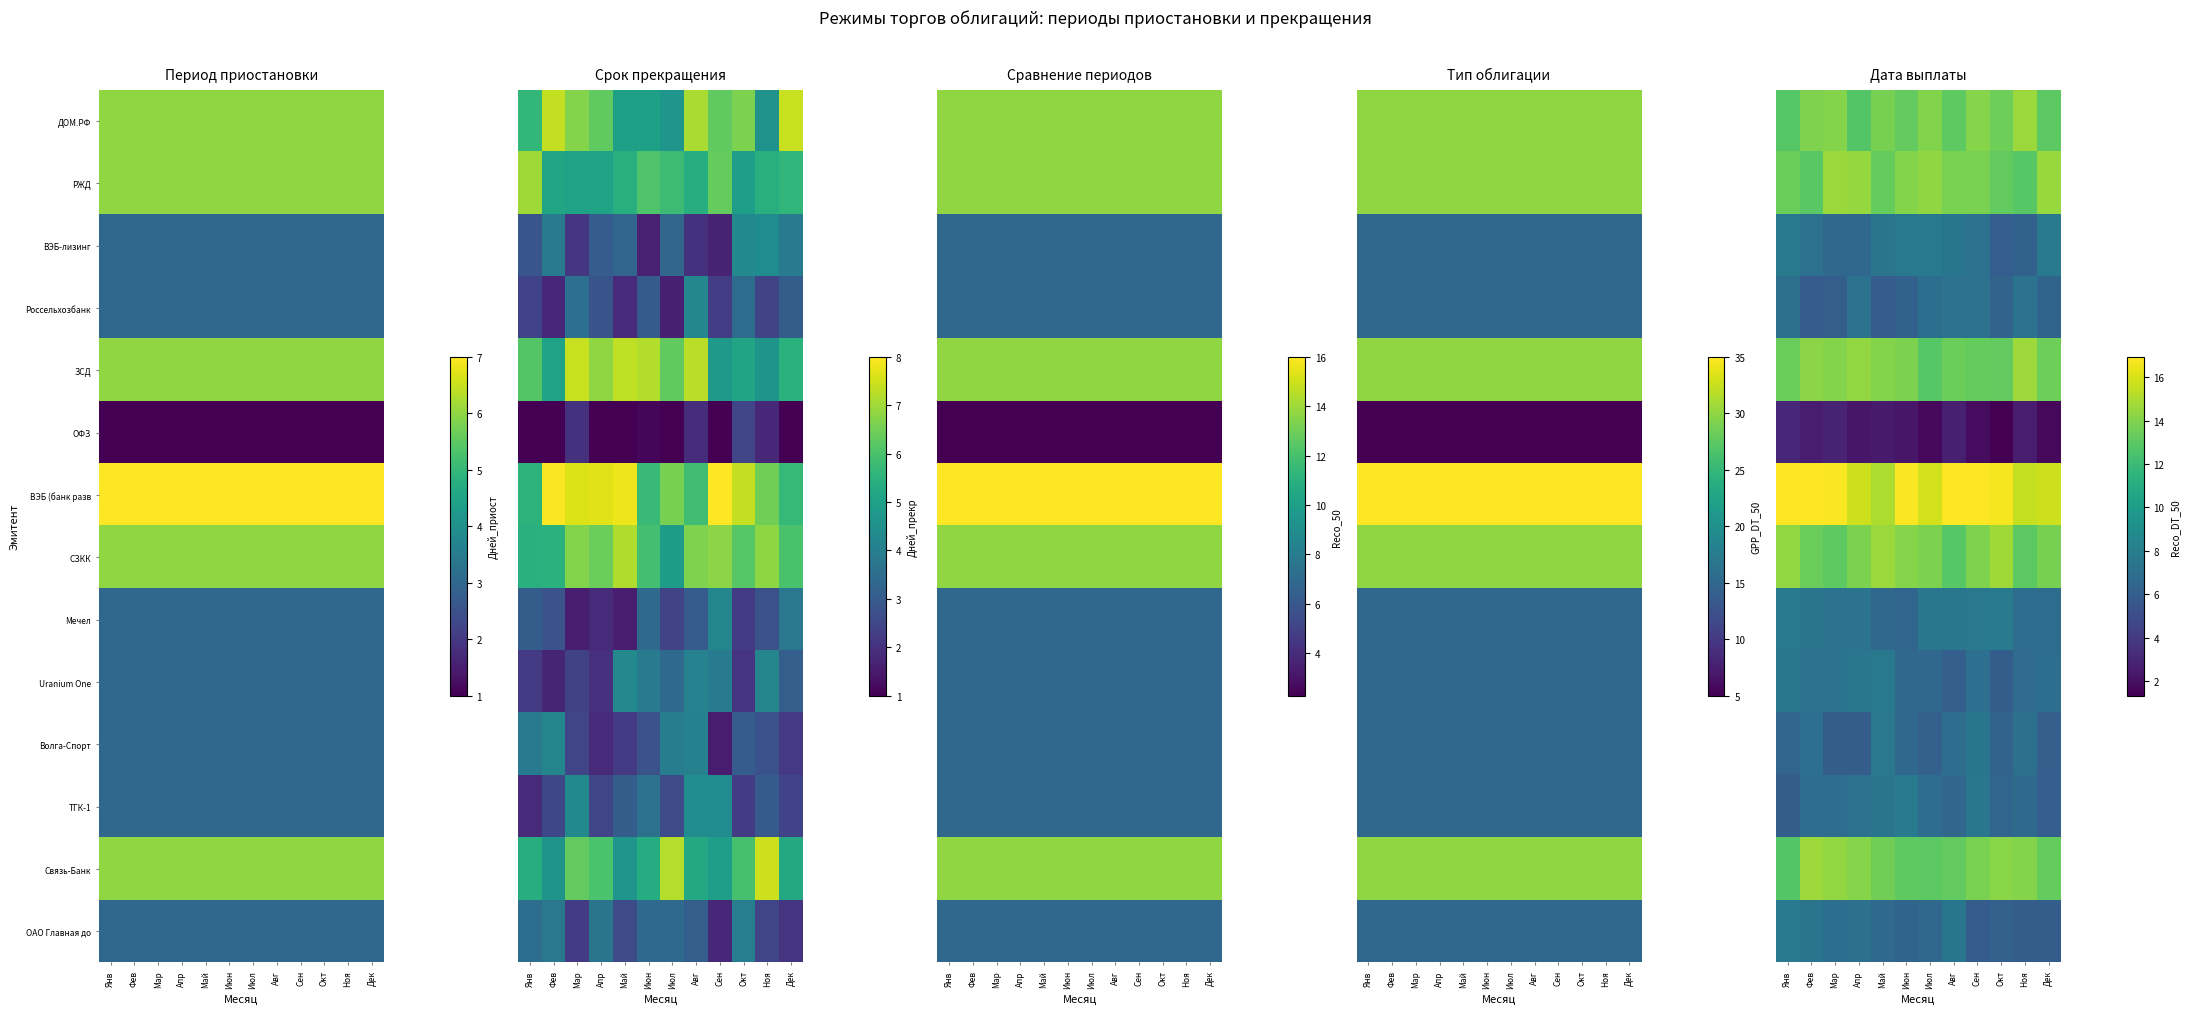

What is the difference between the ДОМ.РФ values at Апр and Июн?

0.4